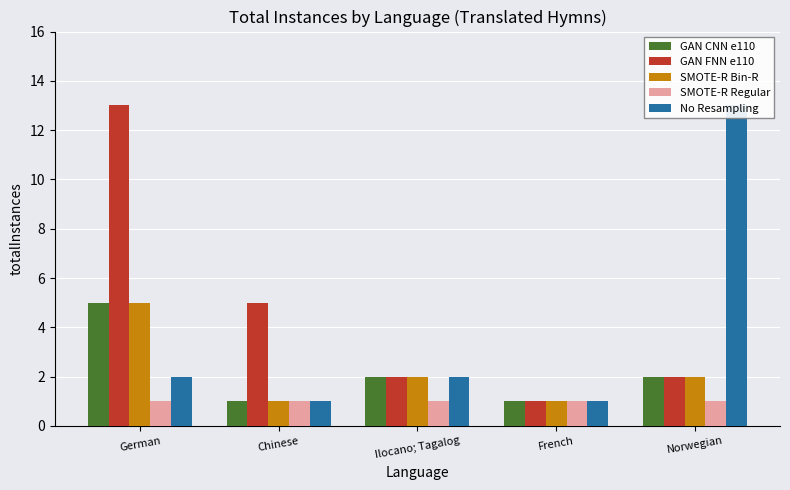

What are all the series names shown in the legend?

GAN CNN e110, GAN FNN e110, SMOTE-R Bin-R, SMOTE-R Regular, No Resampling